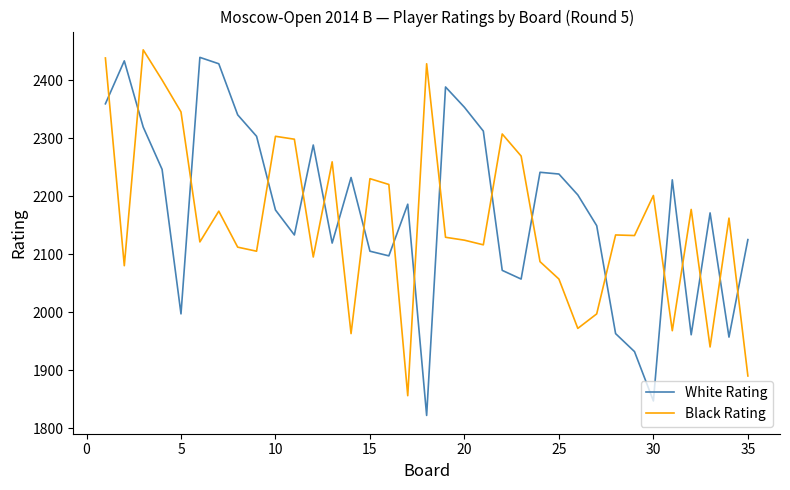

What is the greatest value displayed?

2452